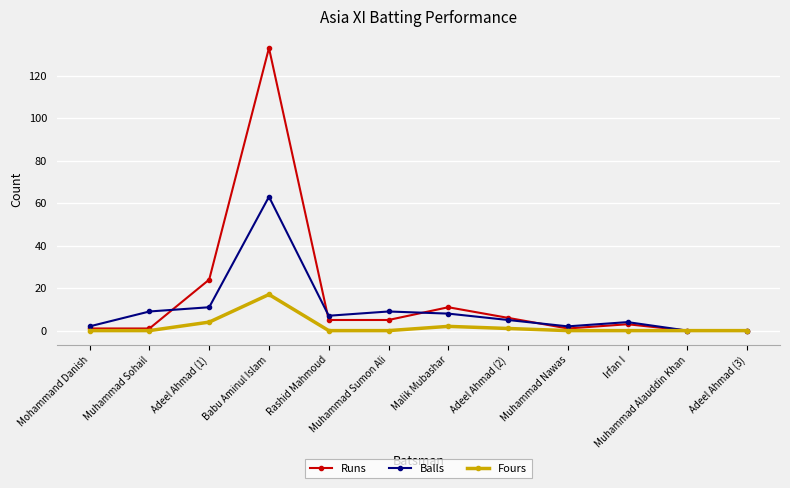

Which series has the largest range (max minus min)?

Runs